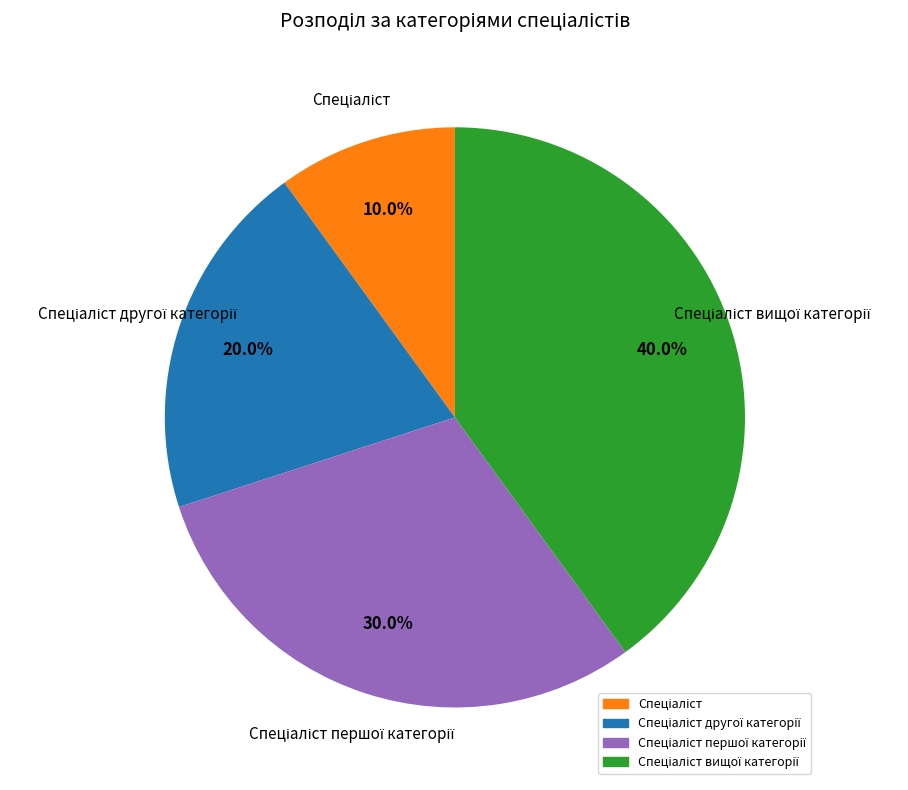

Is there a majority slice in this chart?

No